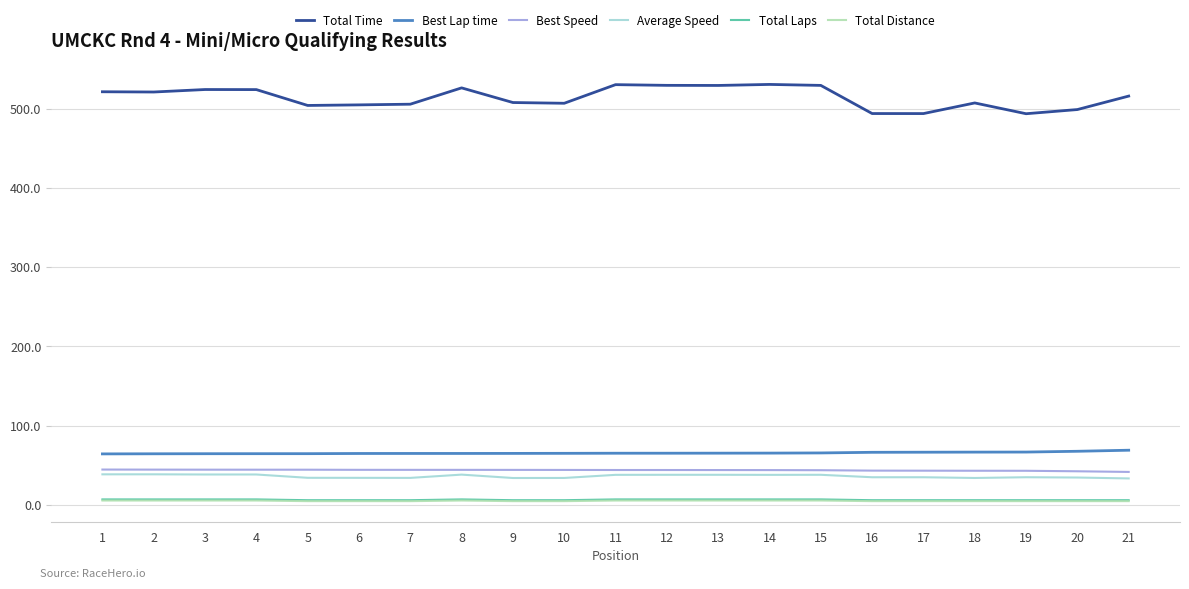

Is the value of Average Speed at 18 greater than the value of Total Time at 10?

No